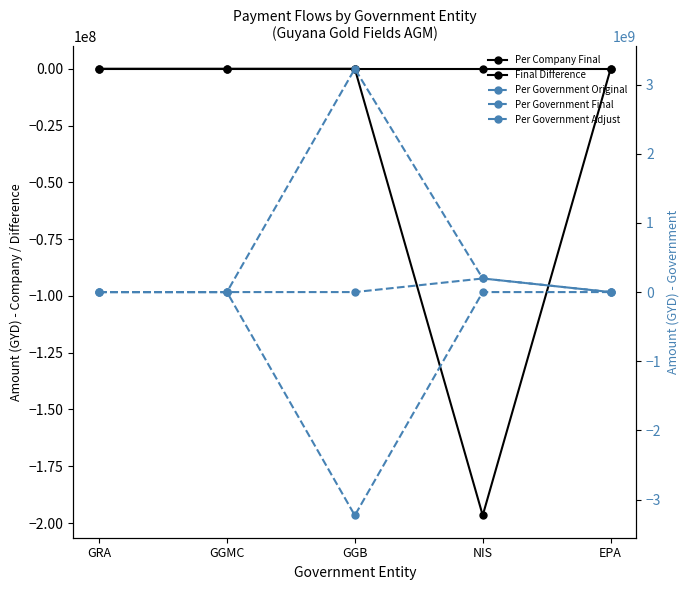

Reading right to left, what are all the values shown in this chart?

Per Company Final: EPA=0	NIS=0	GGB=0	GGMC=0	GRA=0
Final Difference: EPA=-37800	NIS=-196649460	GGB=0	GGMC=0	GRA=0
Per Government Original: EPA=37800	NIS=196649460	GGB=3229167246	GGMC=0	GRA=0
Per Government Final: EPA=37800	NIS=196649460	GGB=0	GGMC=0	GRA=0
Per Government Adjust: EPA=0	NIS=0	GGB=-3229167246	GGMC=0	GRA=0